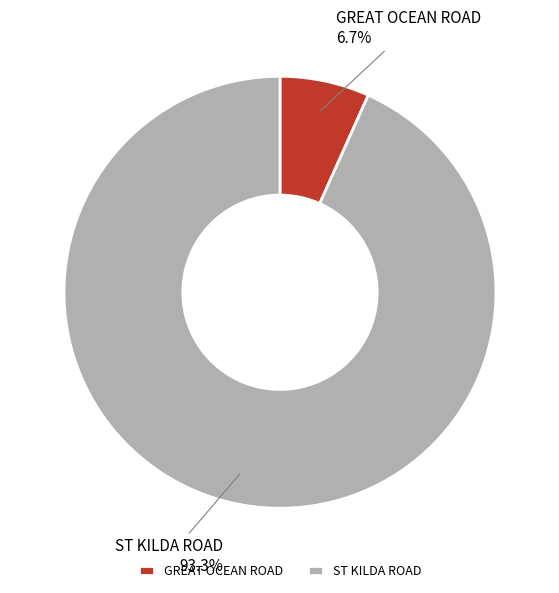

True or false: ST KILDA ROAD accounts for 99% of the total.

False